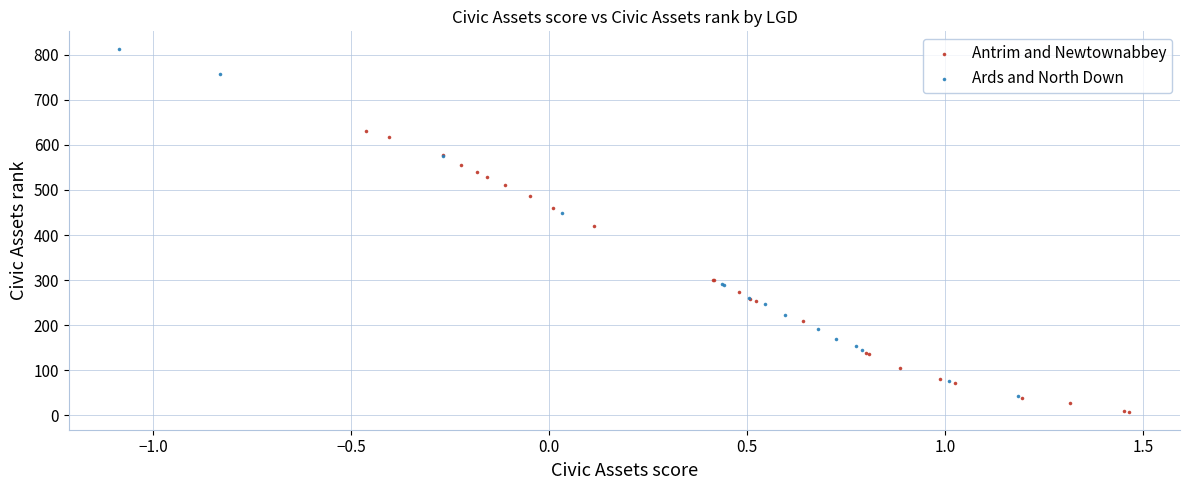

Which series has the largest Y range (max minus min)?

Ards and North Down